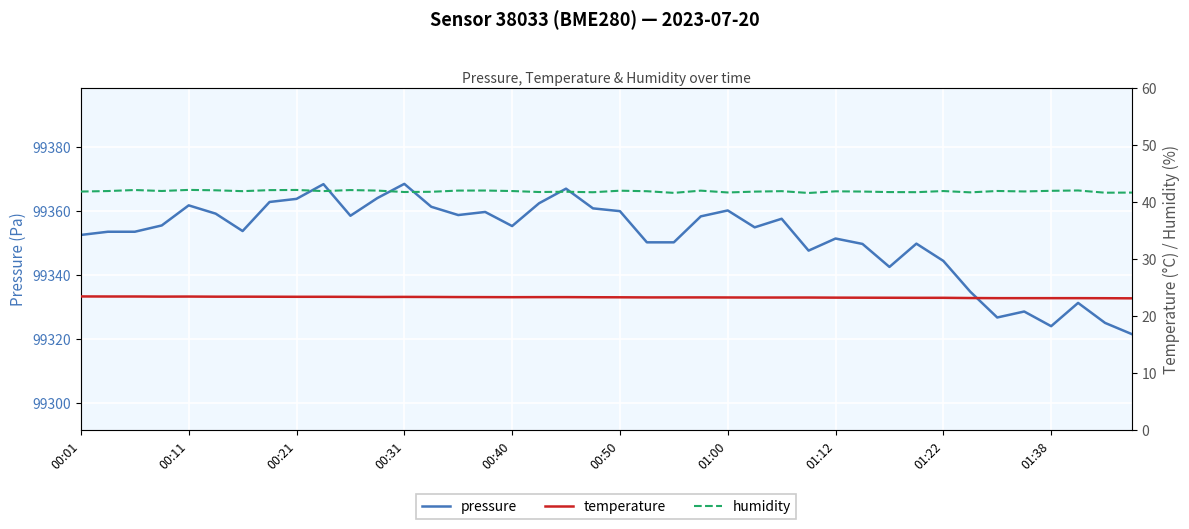

What is the minimum value for pressure?

99321.5